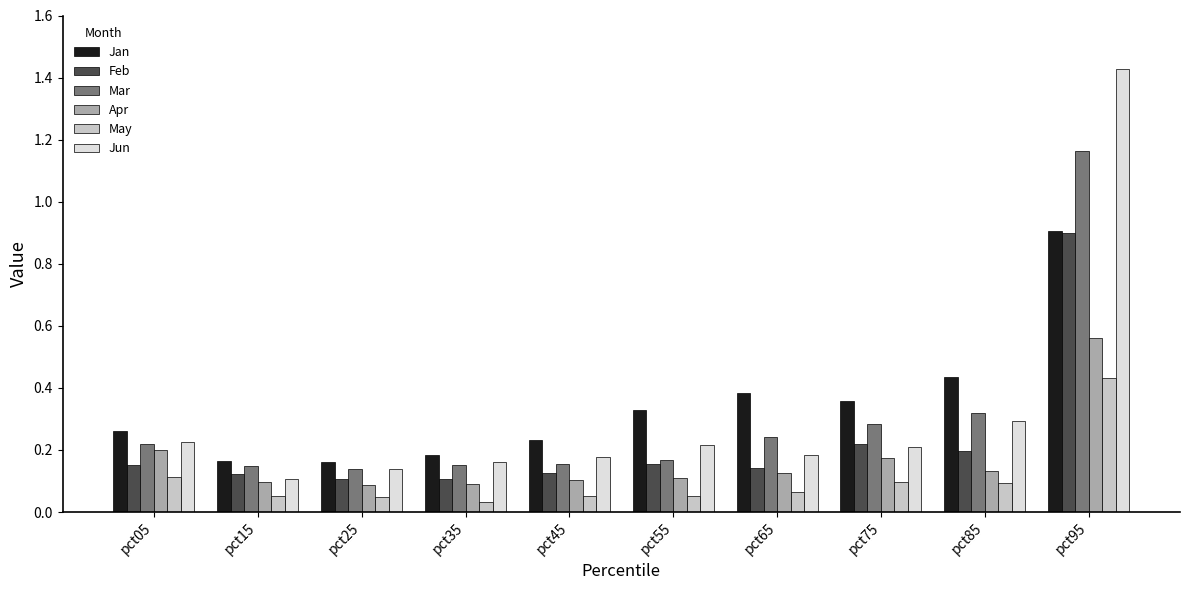

Which series has the largest range (max minus min)?

Jun